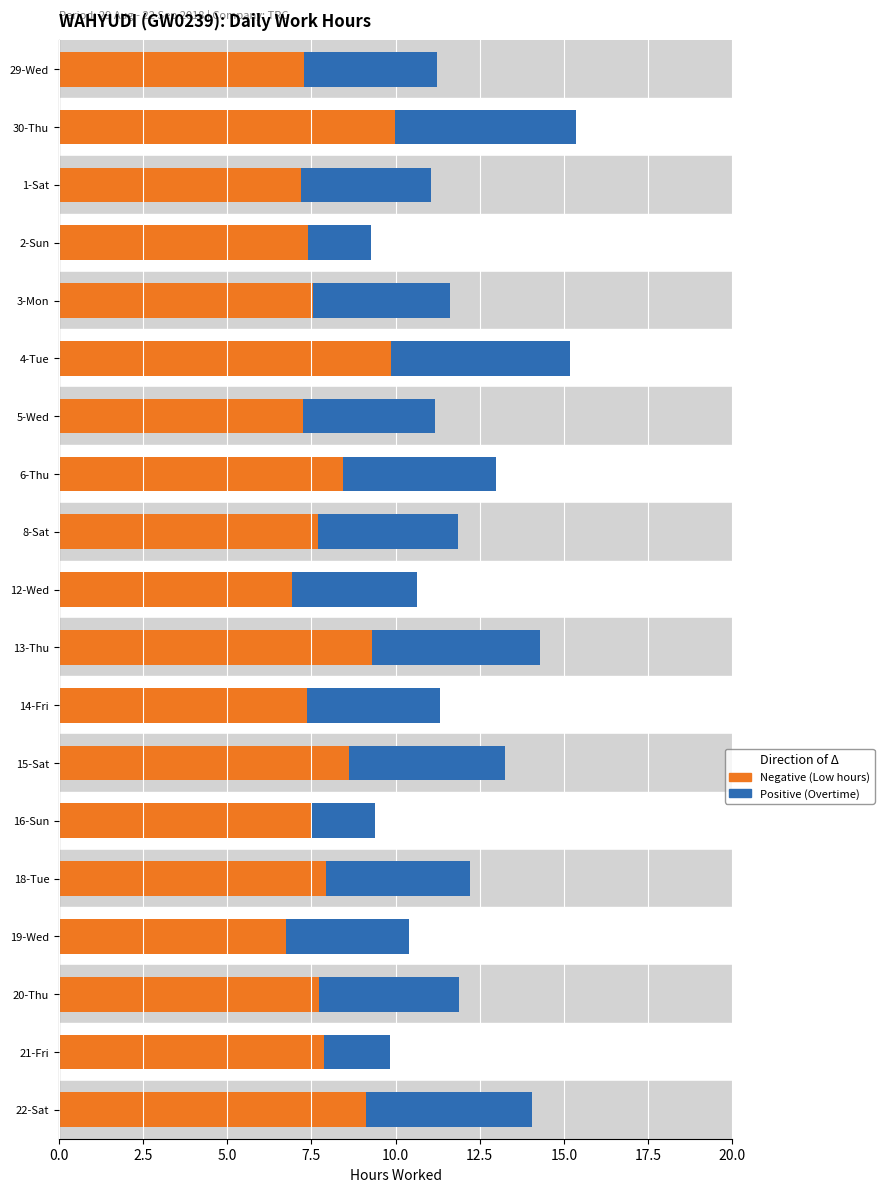

What position from the right is 13-Thu?

9